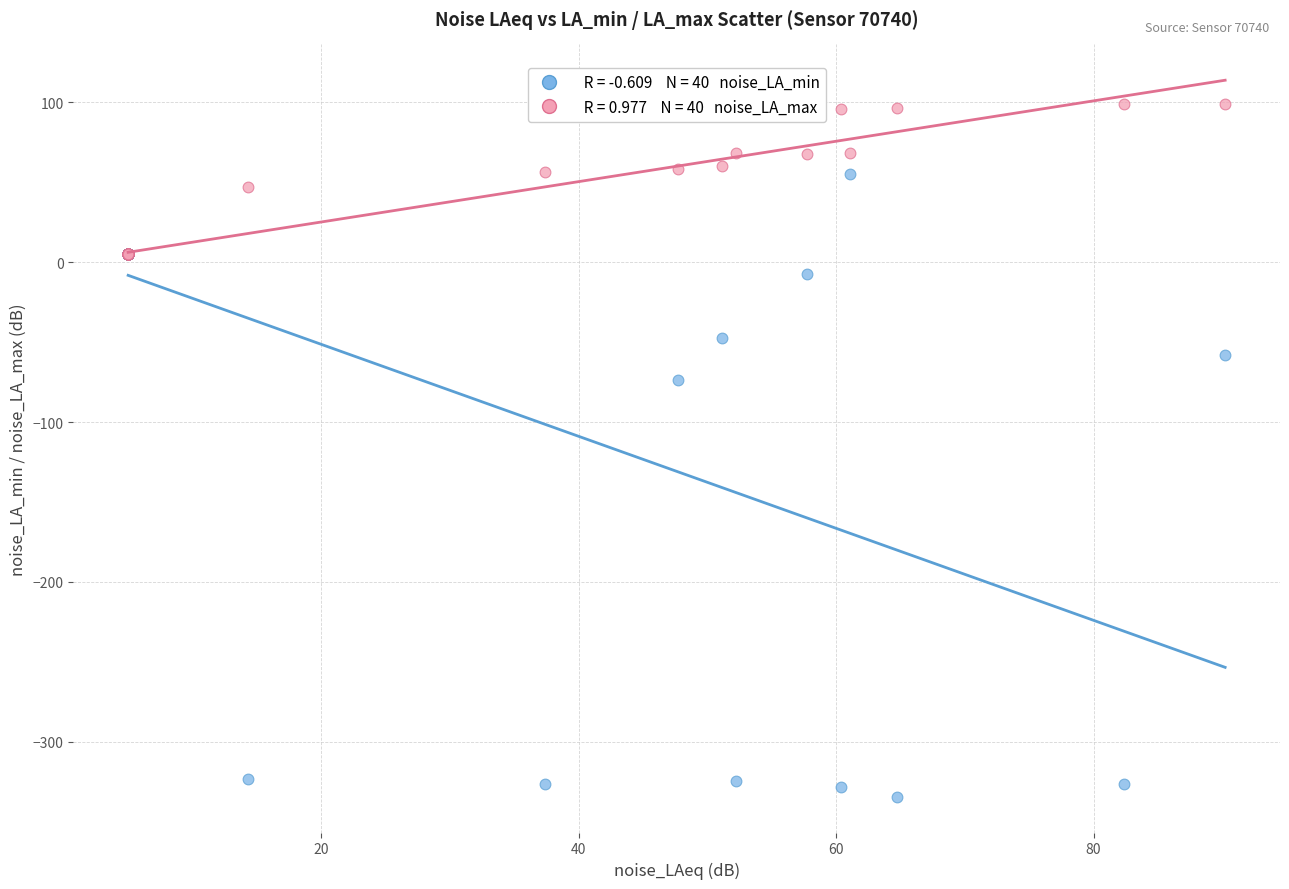

Across all series, what Y value is closest to -117?

-73.9